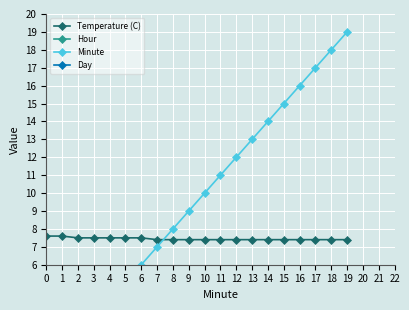

The value of Day at 3 is 41.0. True or false?

False